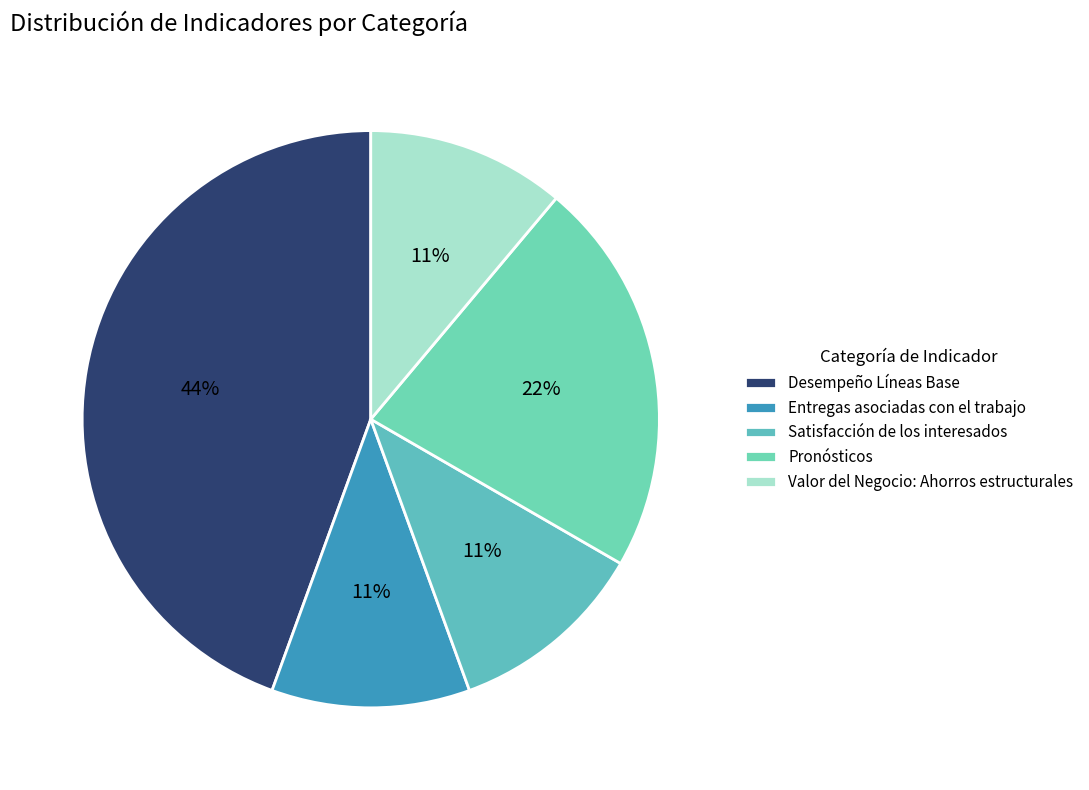

Does Valor del Negocio: Ahorros estructurales represent more than half of the total?

No